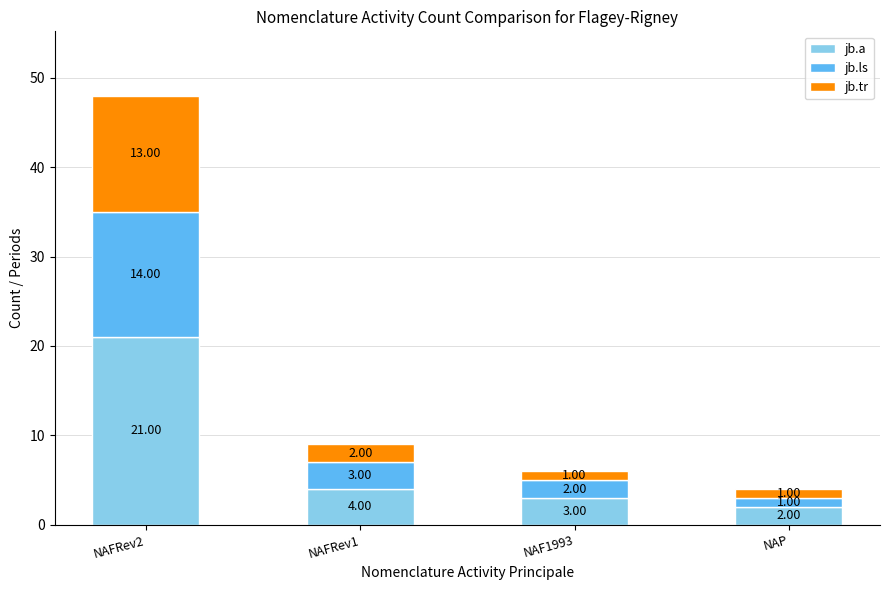

Is it true that jb.a equals 2 at NAP?

True